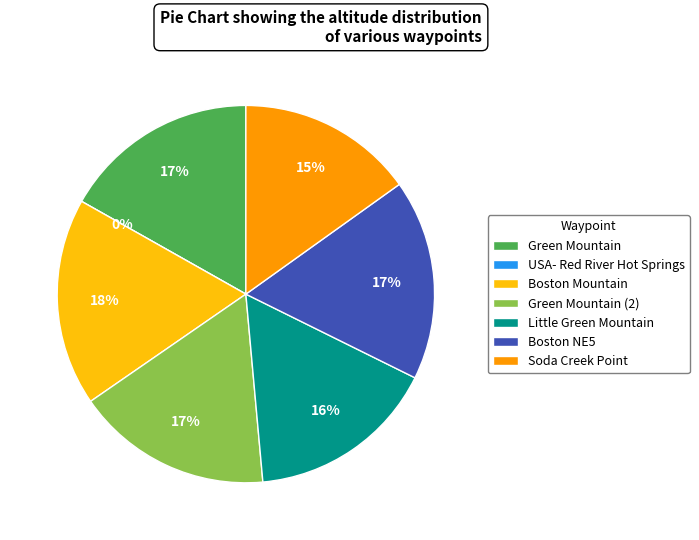

True or false: Little Green Mountain accounts for 16% of the total.

True